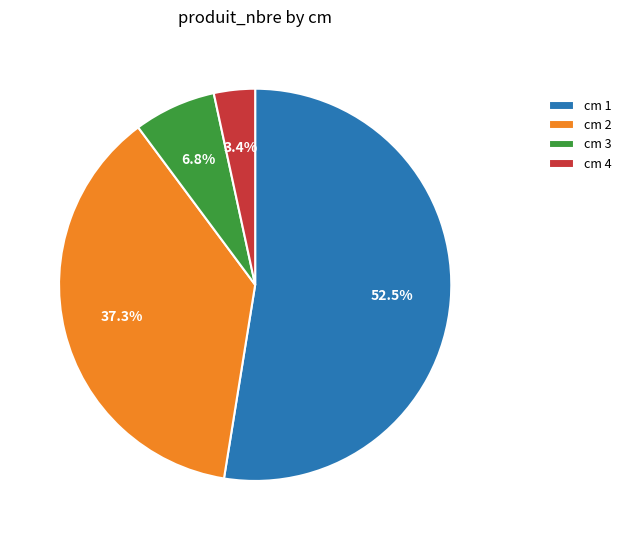

Which has a higher value, cm 3 or cm 2?

cm 2